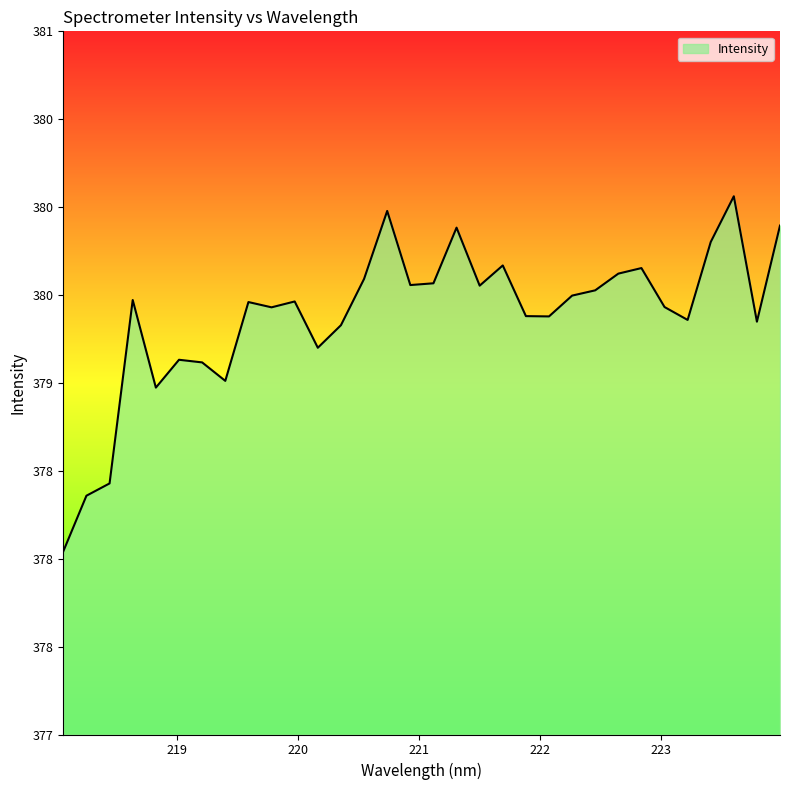

Where does the data first go above 379?

218.6332